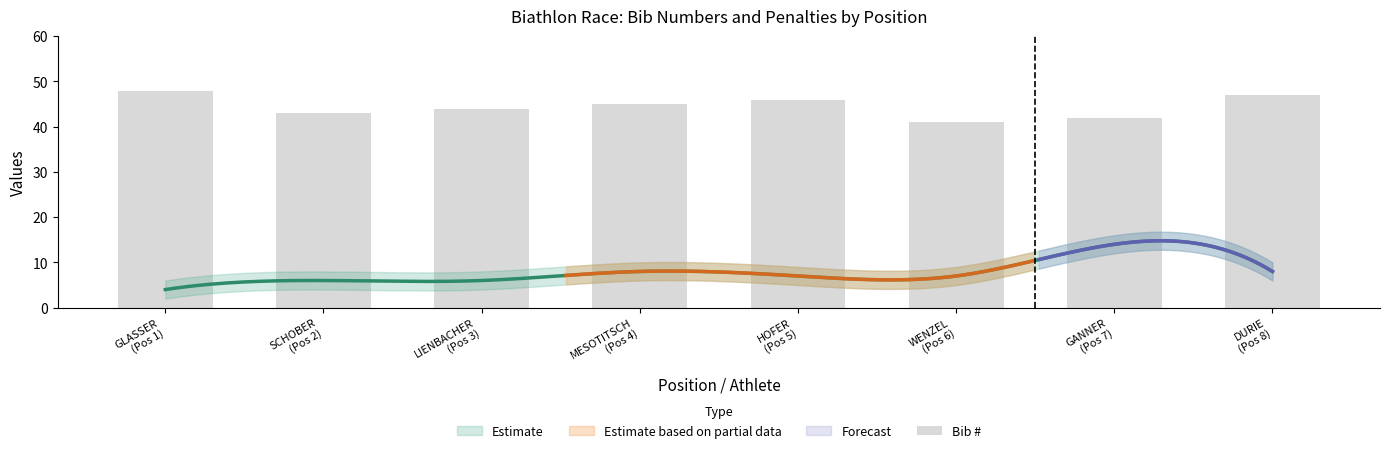

What is the change in value from GLASSER
(Pos 1) to HOFER
(Pos 5)?

-2